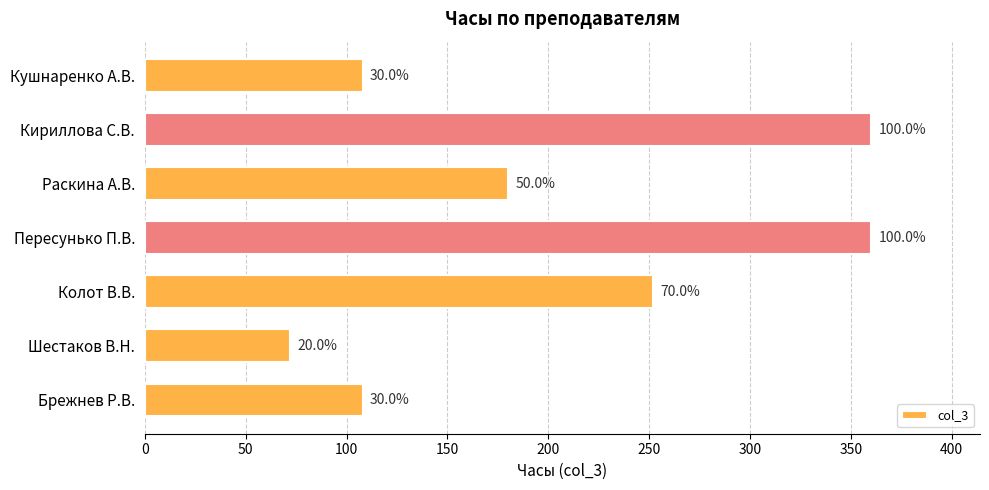

What is the greatest value displayed?

360